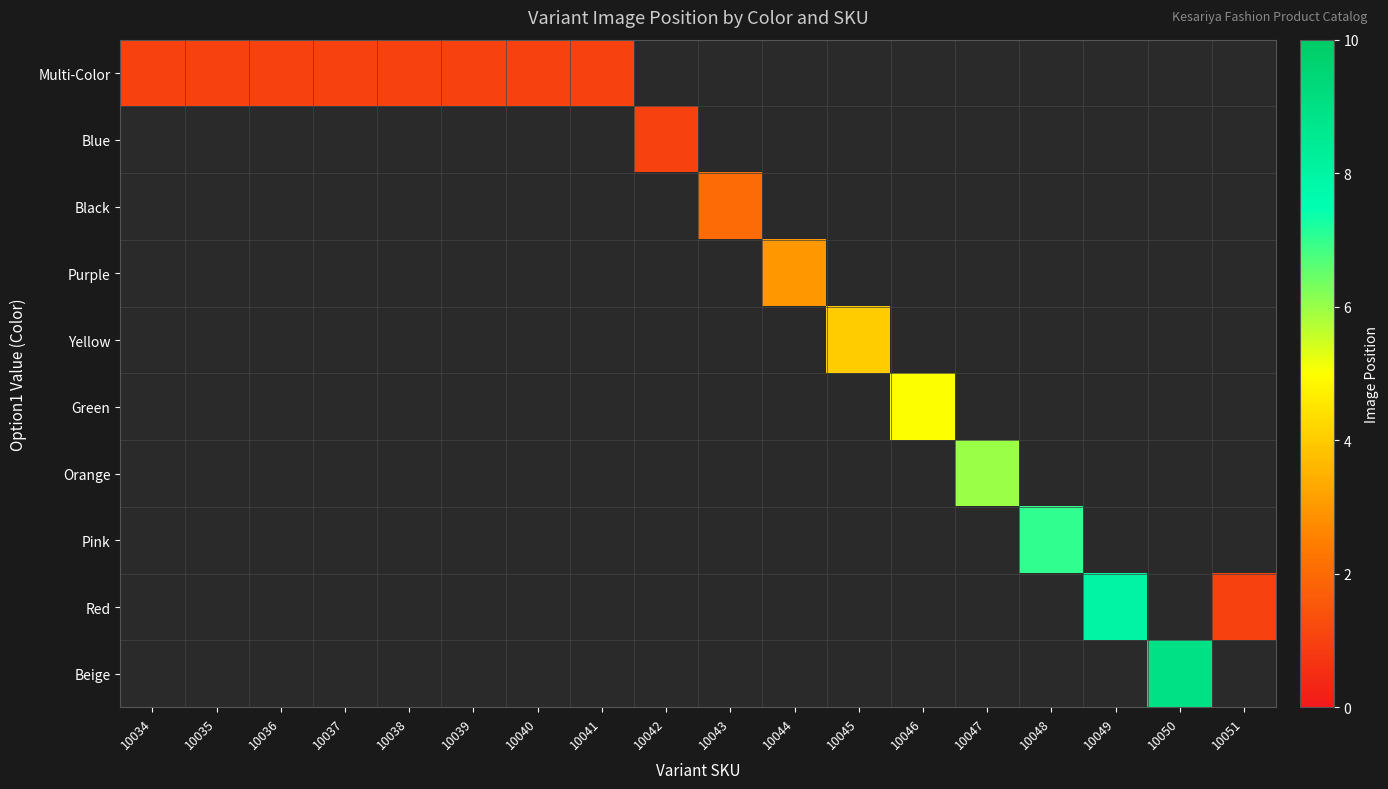

Is the value of Green at 10048 greater than the value of Blue at 10047?

No